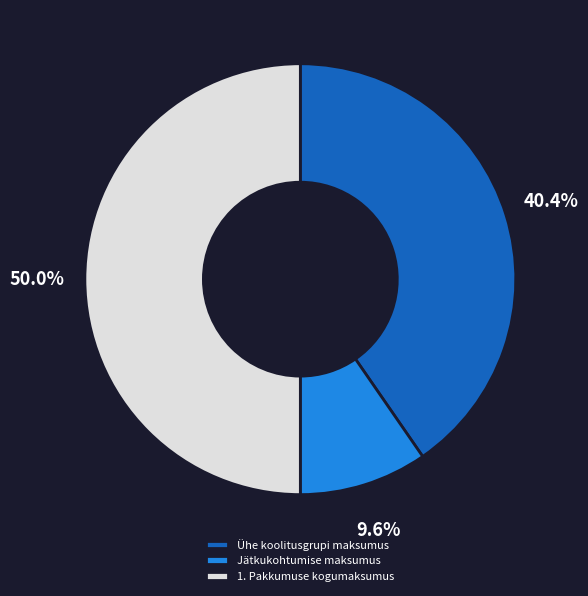

To the nearest percent, what percentage of the pie is Ühe koolitusgrupi maksumus?

40%